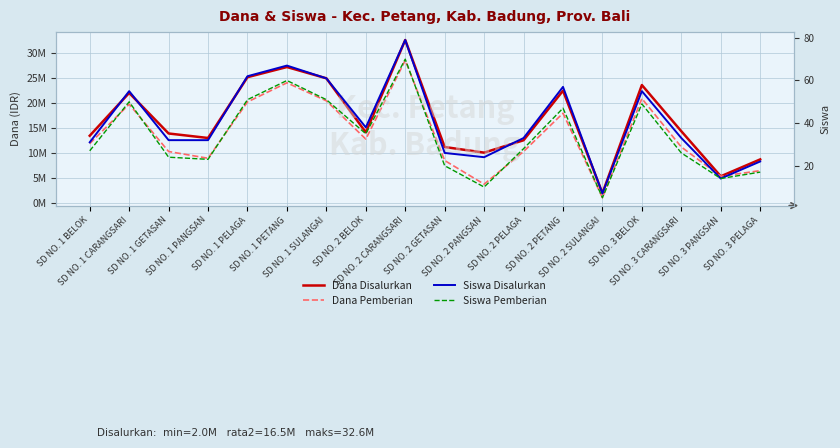

What is the value of the Dana Pemberian point at the 11th from the left?

3825000